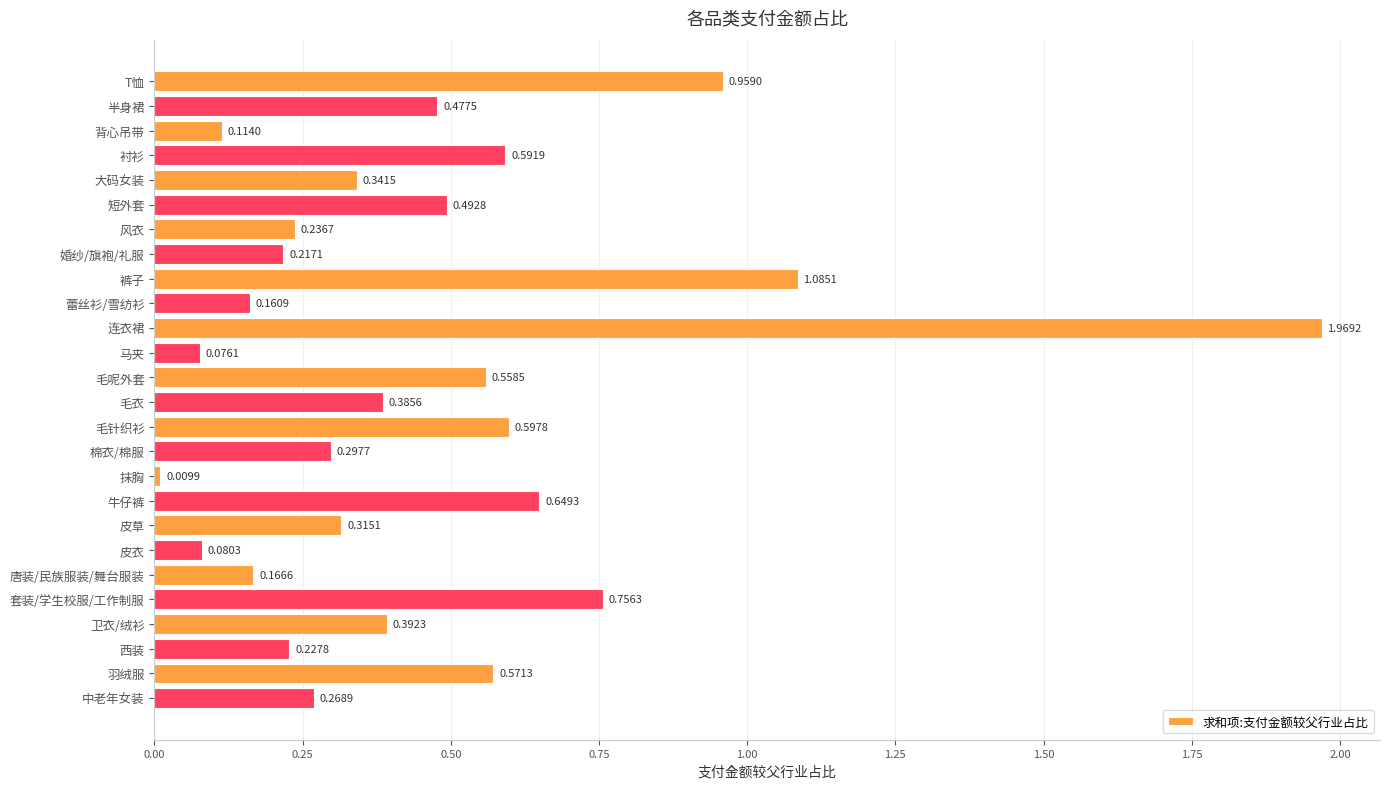

Rank the categories by value from lowest to highest.

抹胸, 马夹, 皮衣, 背心吊带, 蕾丝衫/雪纺衫, 唐装/民族服装/舞台服装, 婚纱/旗袍/礼服, 西装, 风衣, 中老年女装, 棉衣/棉服, 皮草, 大码女装, 毛衣, 卫衣/绒衫, 半身裙, 短外套, 毛呢外套, 羽绒服, 衬衫, 毛针织衫, 牛仔裤, 套装/学生校服/工作制服, T恤, 裤子, 连衣裙